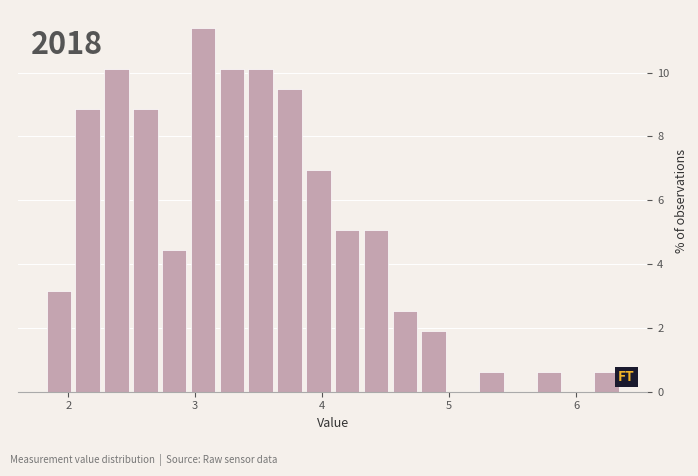

Read against the x-axis, roughly where is the centre of the tallest bar?

3.1